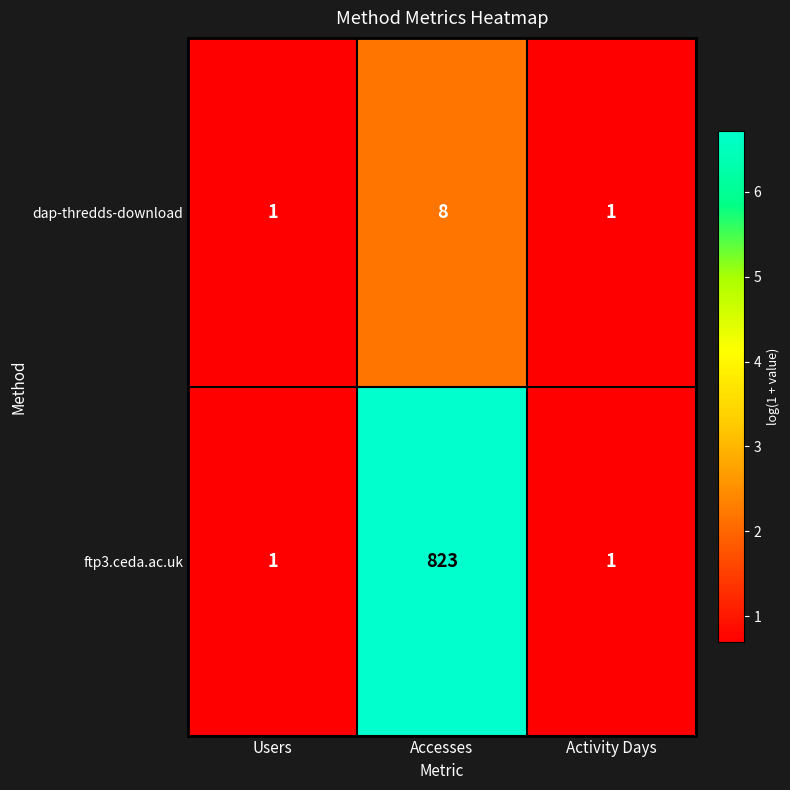

Rank the series by their average value, from lowest to highest.

dap-thredds-download, ftp3.ceda.ac.uk